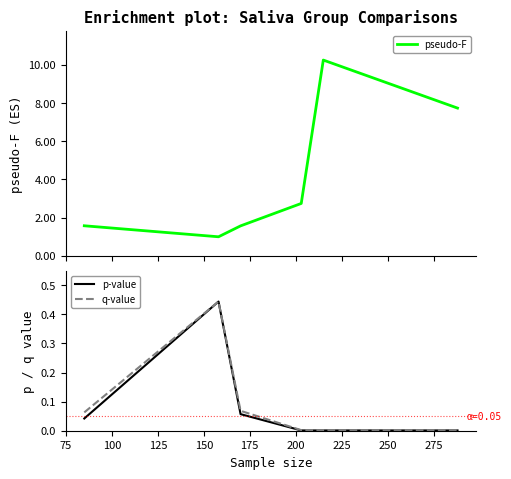

What is the lowest value of the pseudo-F series?

1.0